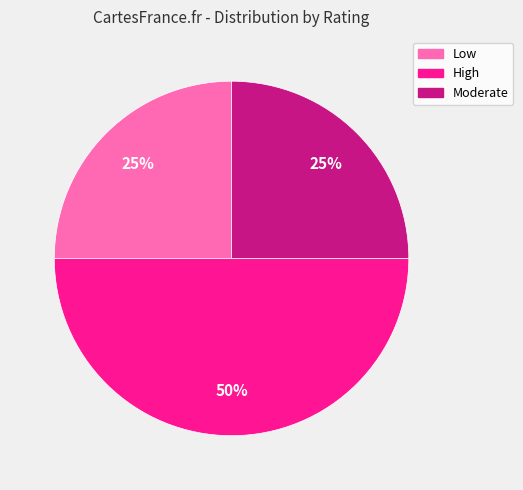

To the nearest percent, what is the combined percentage of High and Low?

75%